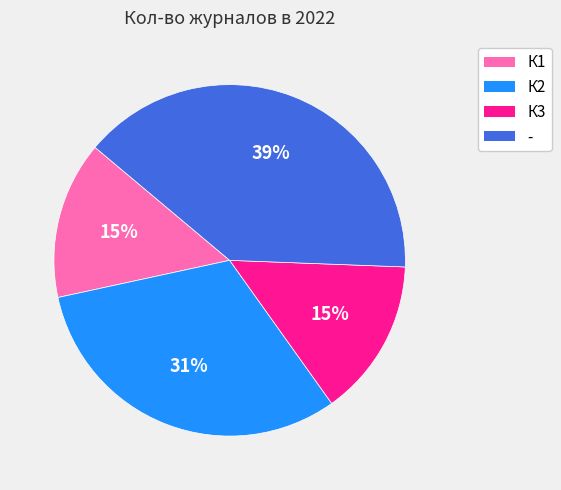

To the nearest percent, what portion does - represent?

39%